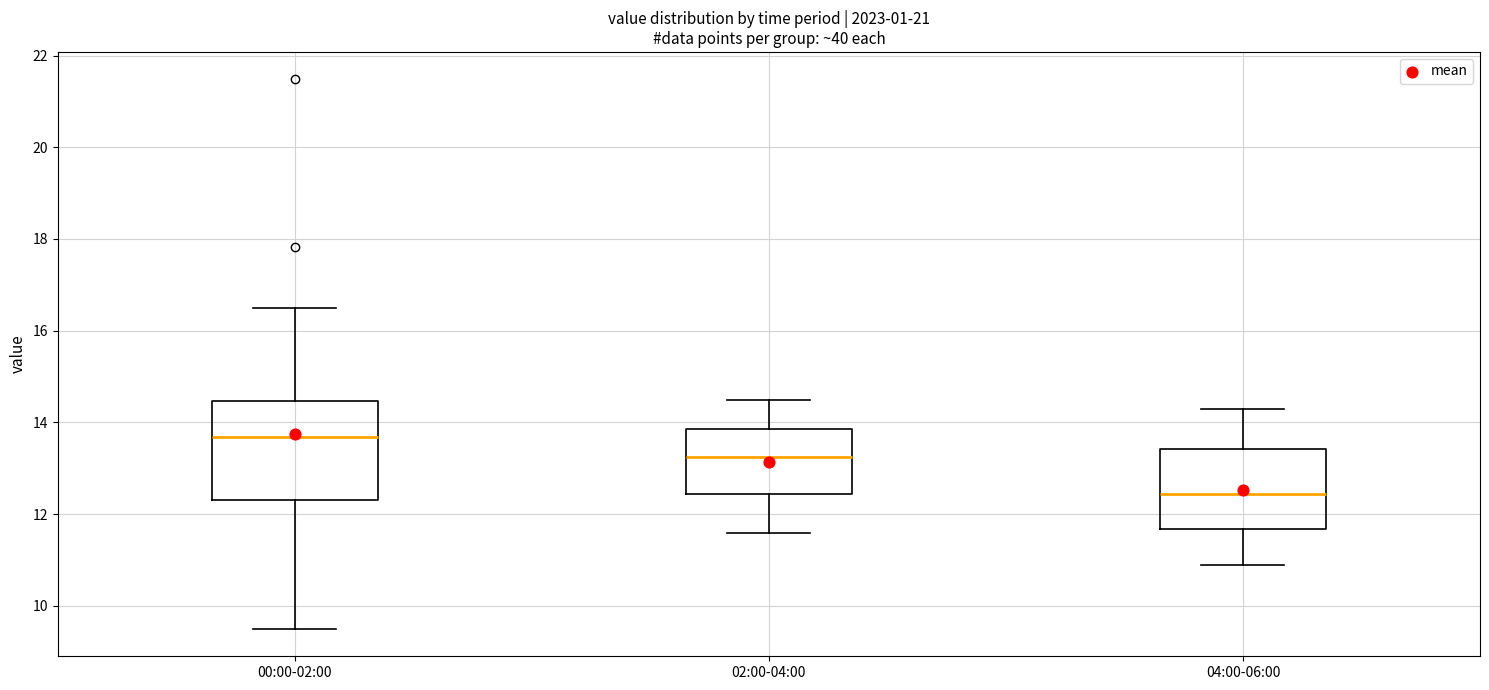

Reading left to right, transcribe this box plot: for each box, give where its median line is, the range the box spans, and where its two whiskers end, as read against the y-axis. The values are not printed on the chart, so give them approximately, as read against the axis.

00:00-02:00: median 13.6, box 12.4 to 14.4, whiskers 9.6 to 16.6
02:00-04:00: median 13.2, box 12.4 to 13.8, whiskers 11.6 to 14.6
04:00-06:00: median 12.4, box 11.6 to 13.4, whiskers 11.0 to 14.4